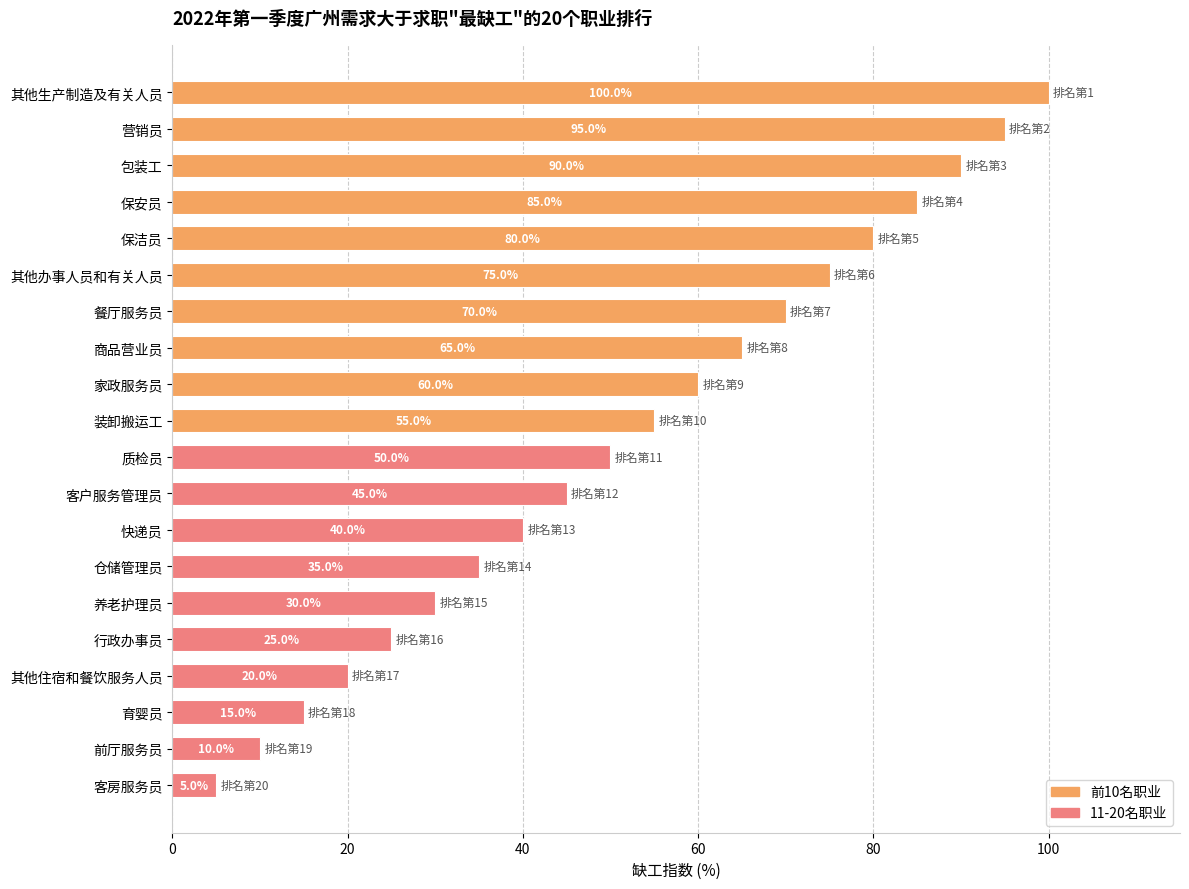

What is the minimum value shown in the chart?

5.0